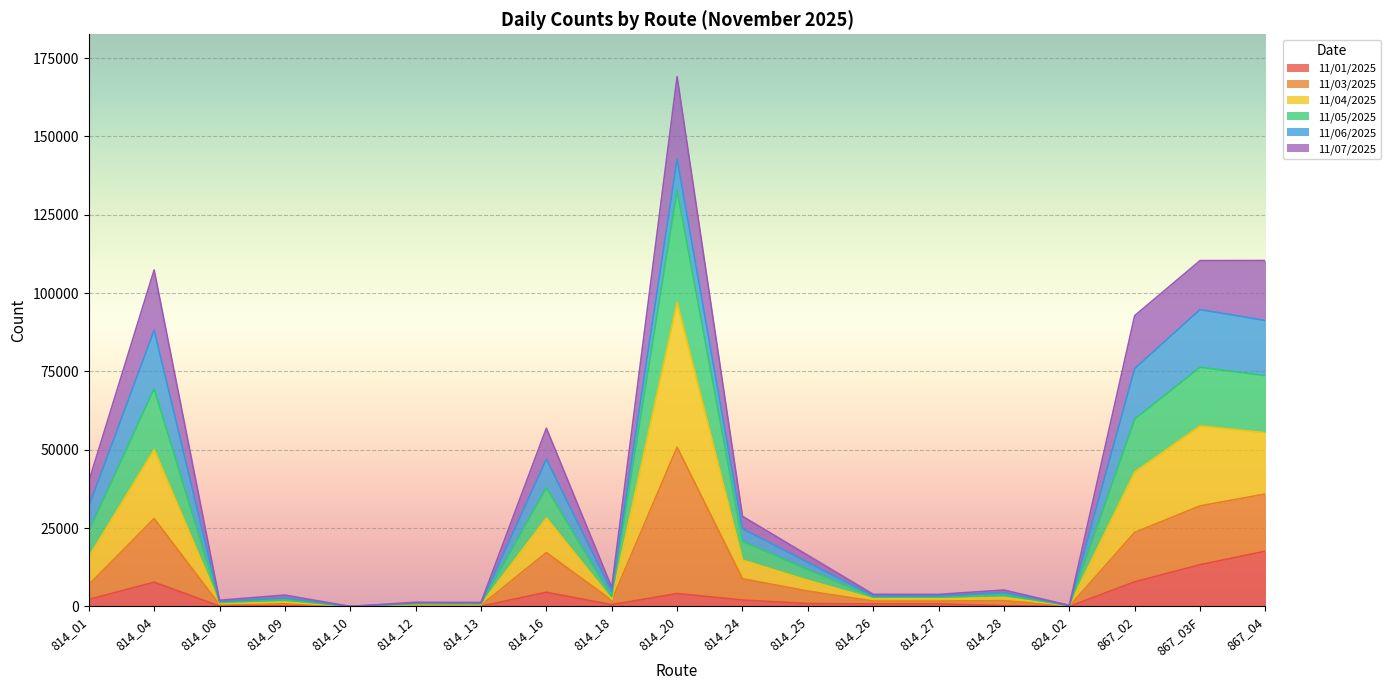

At which category is the sum across all series the highest?

814_20